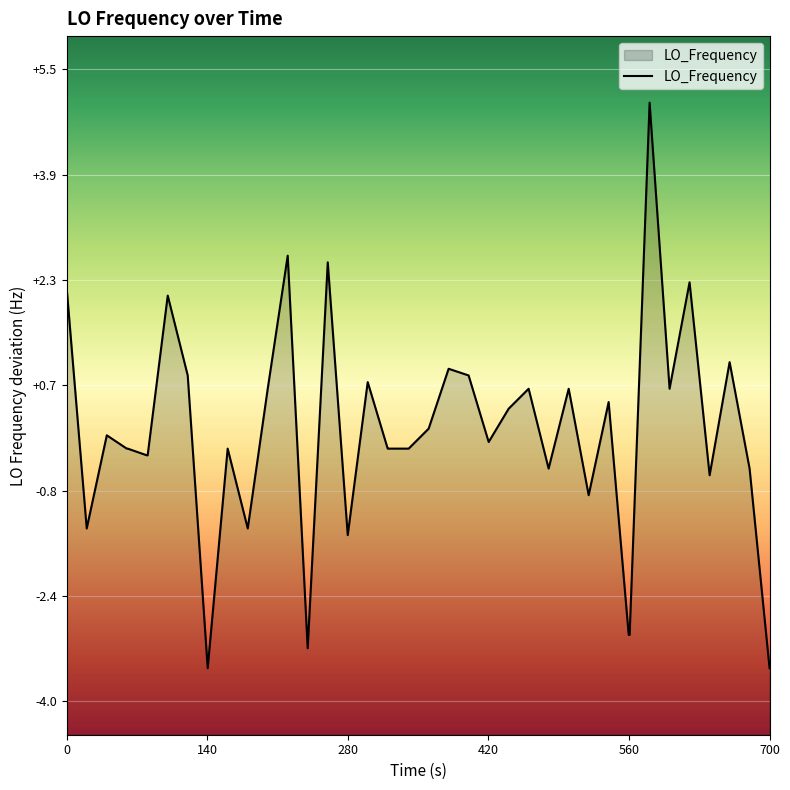

What is the difference between the maximum and minimum values?

8.5